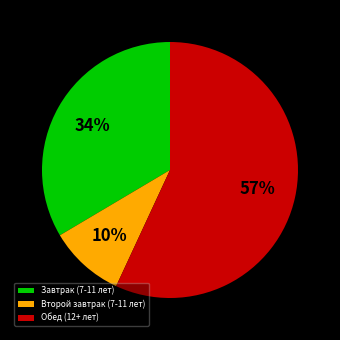

What percentage is the Второй завтрак (7-11 лет) slice, to the nearest percent?

10%